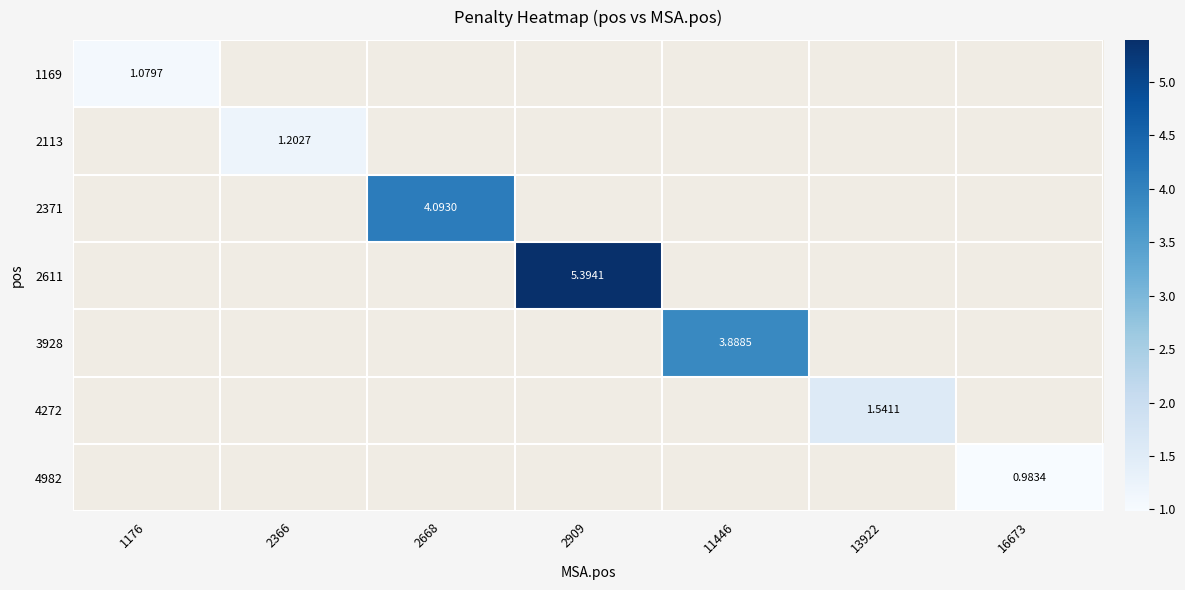

What is the minimum value shown in the chart?

1.0